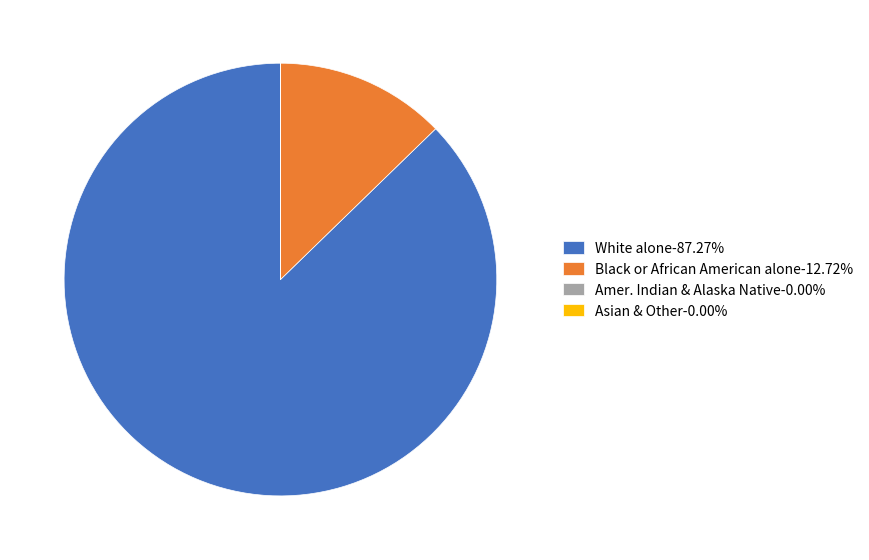

Does any single category account for the majority?

Yes